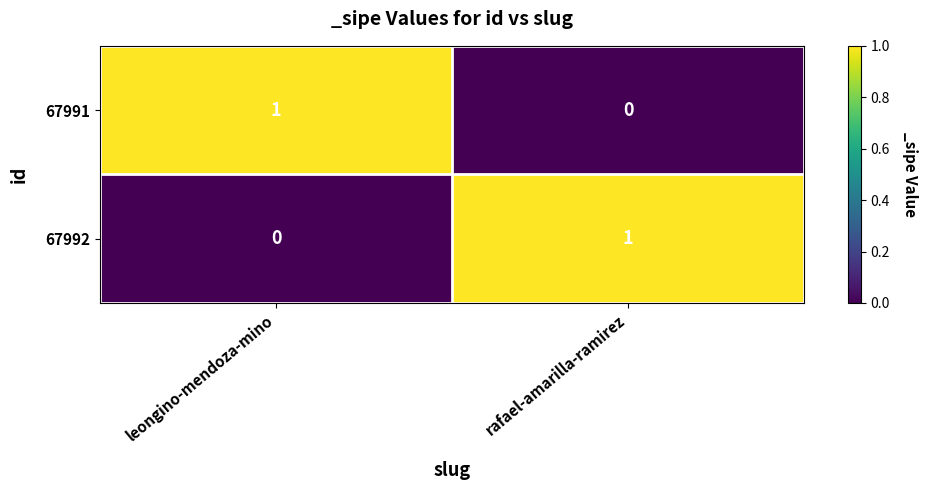

Rank the series at leongino-mendoza-mino from highest to lowest value.

67991, 67992